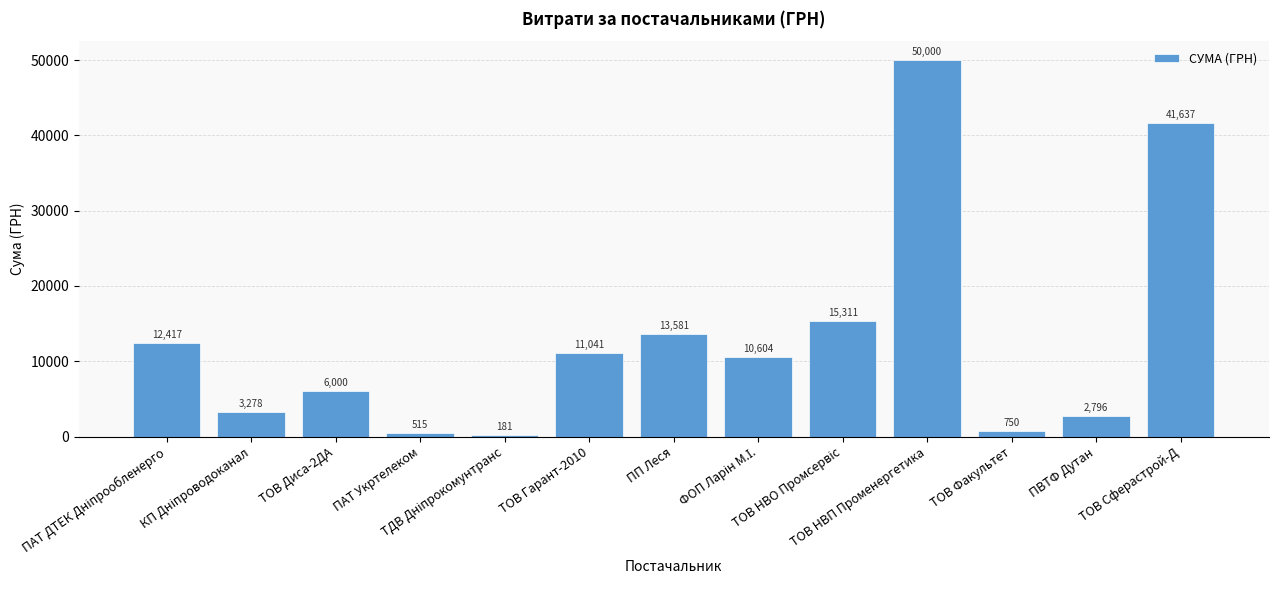

The value at ПП Леся is 17712.0. True or false?

False